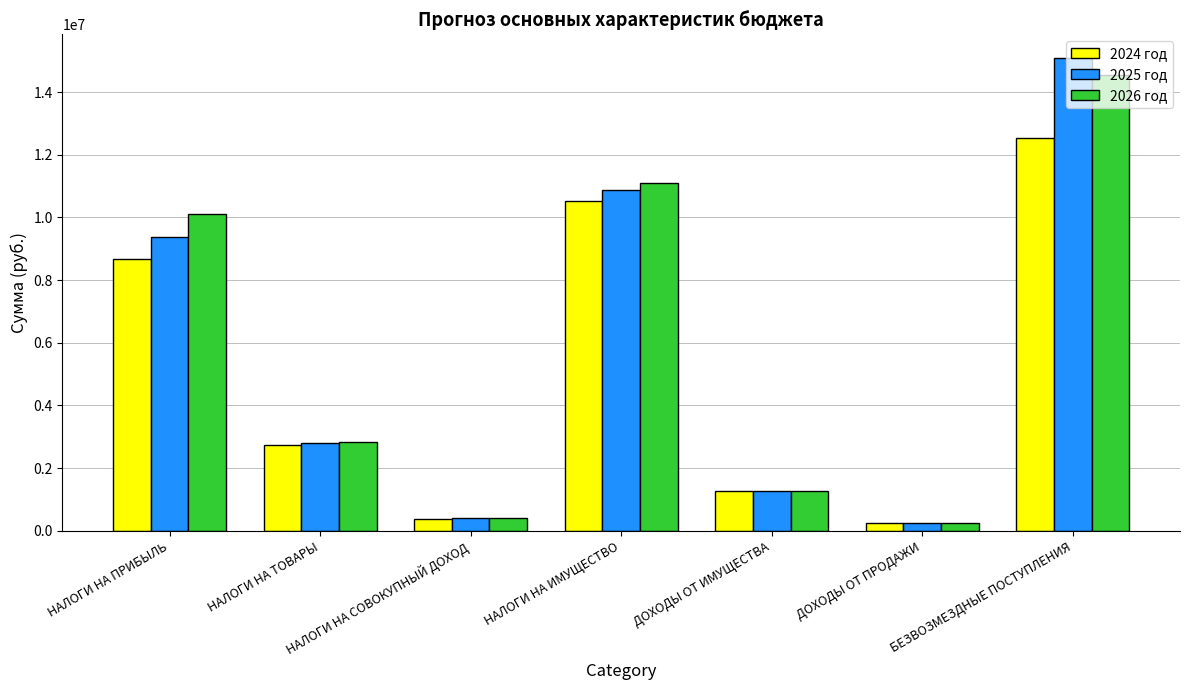

Which series has the widest spread of values?

2025 год